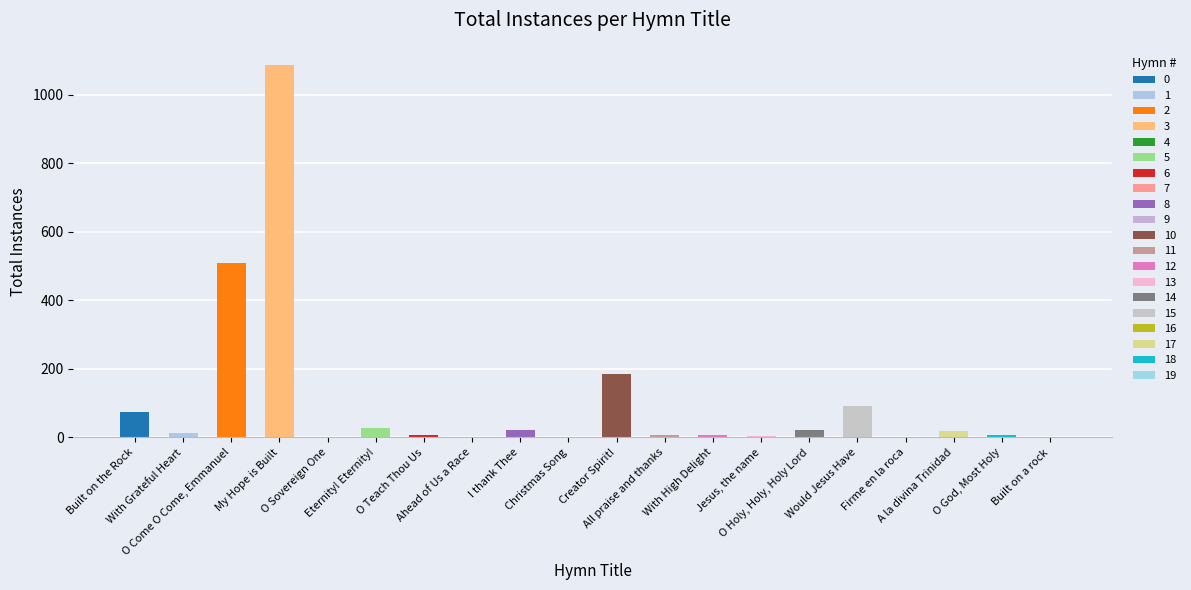

At which label does the data first exceed 14?

Built on the Rock